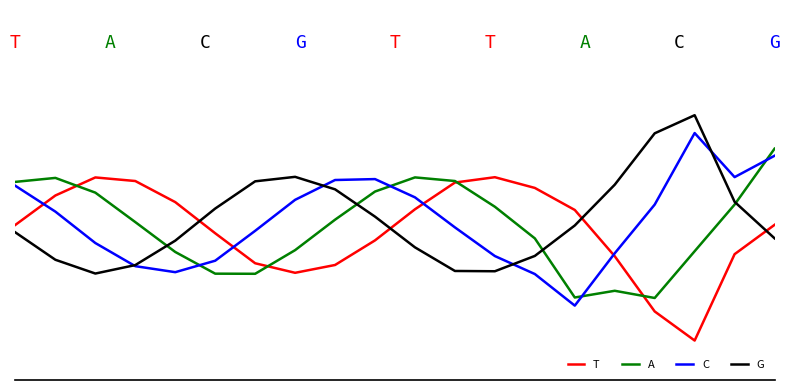

Rank the series by their maximum value, from highest to lowest.

G, C, A, T